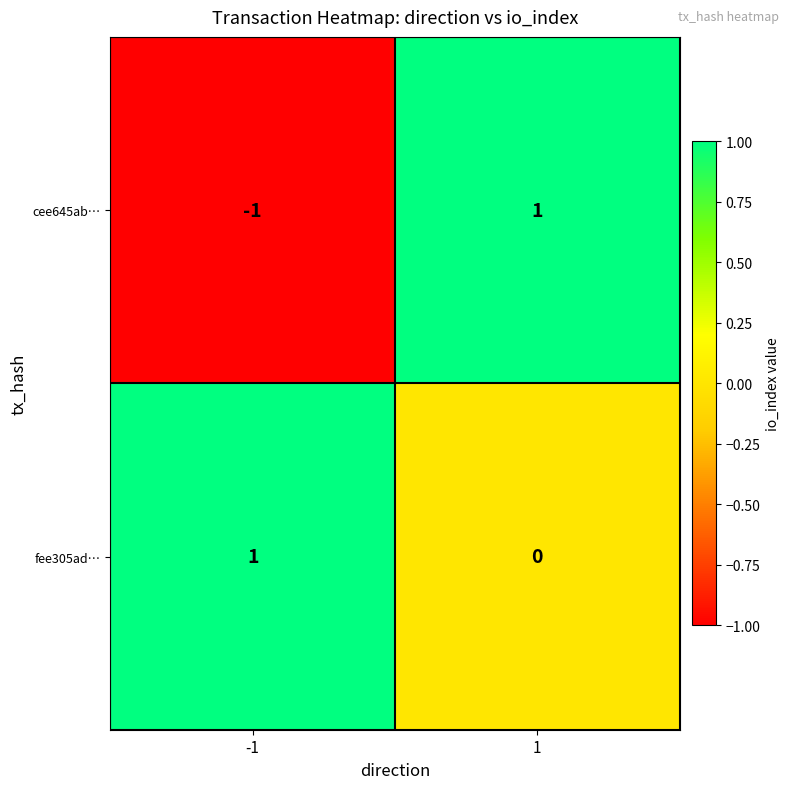

The value of cee645ab… at -1 is -1. True or false?

True